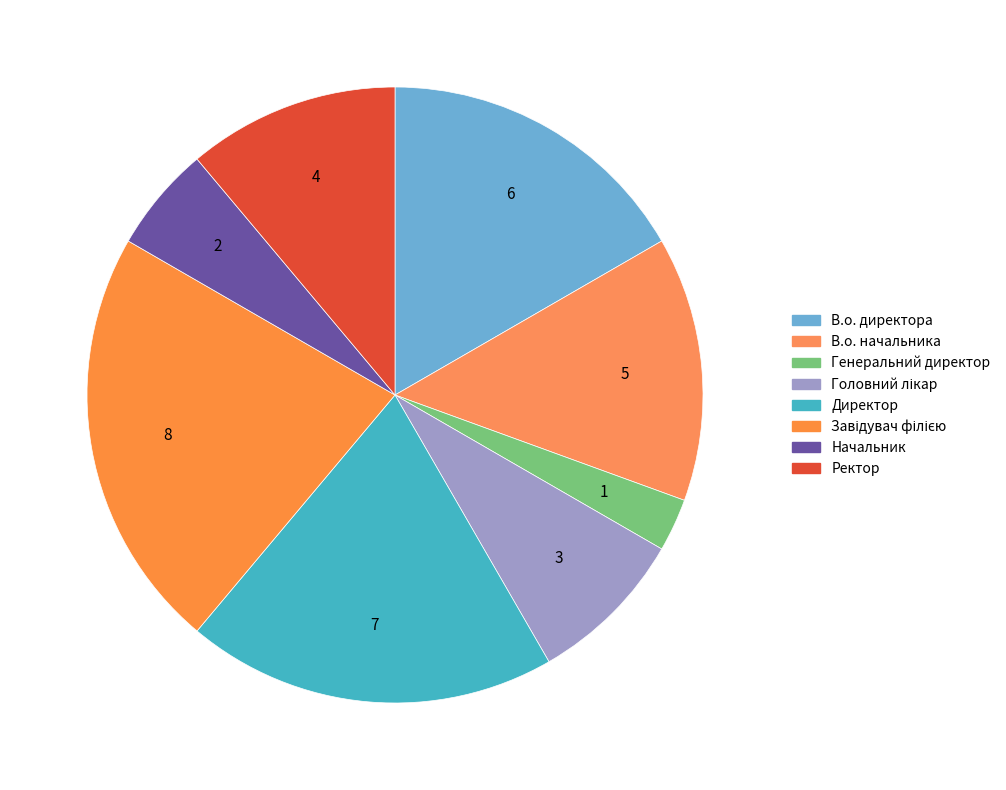

How many slices are in this pie chart?

8